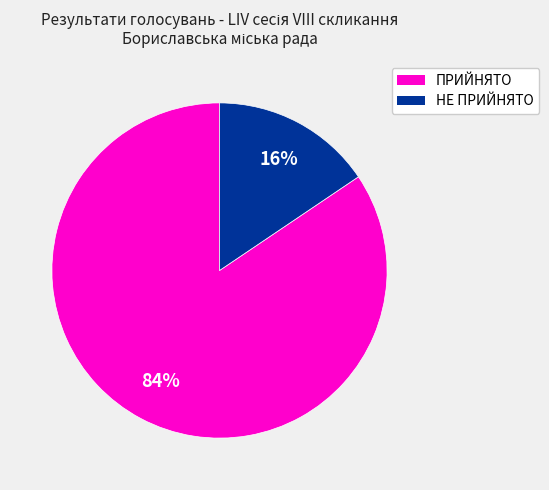

Which has a higher value, НЕ ПРИЙНЯТО or ПРИЙНЯТО?

ПРИЙНЯТО